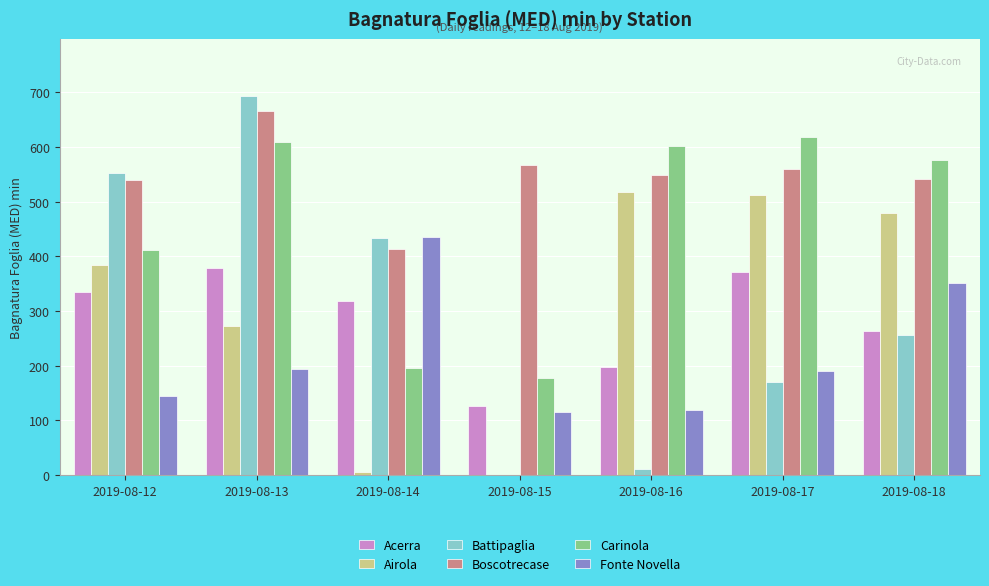

Which label corresponds to the largest value in the chart?

2019-08-13